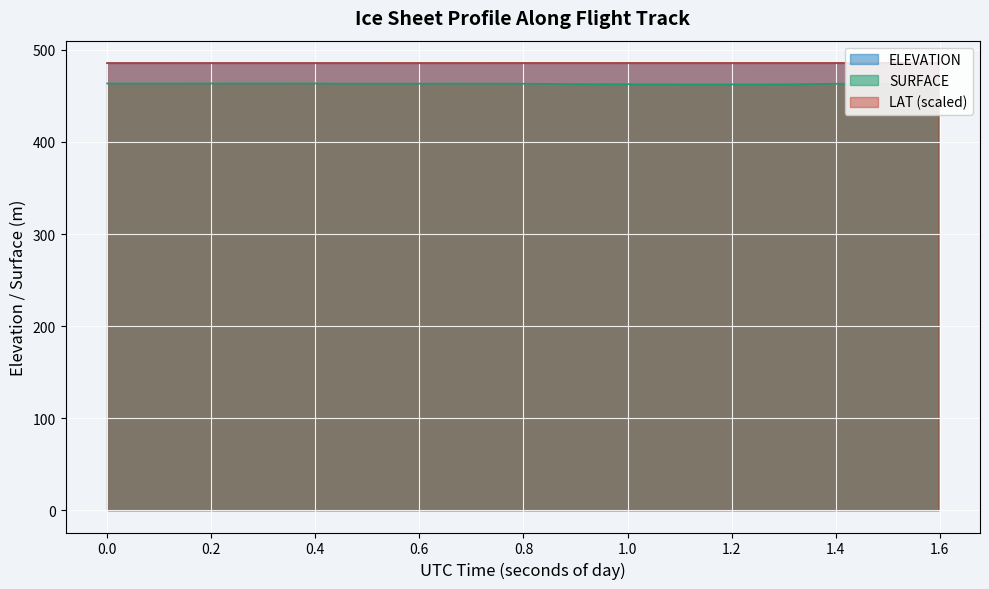

What is the minimum value shown in the chart?

462.6